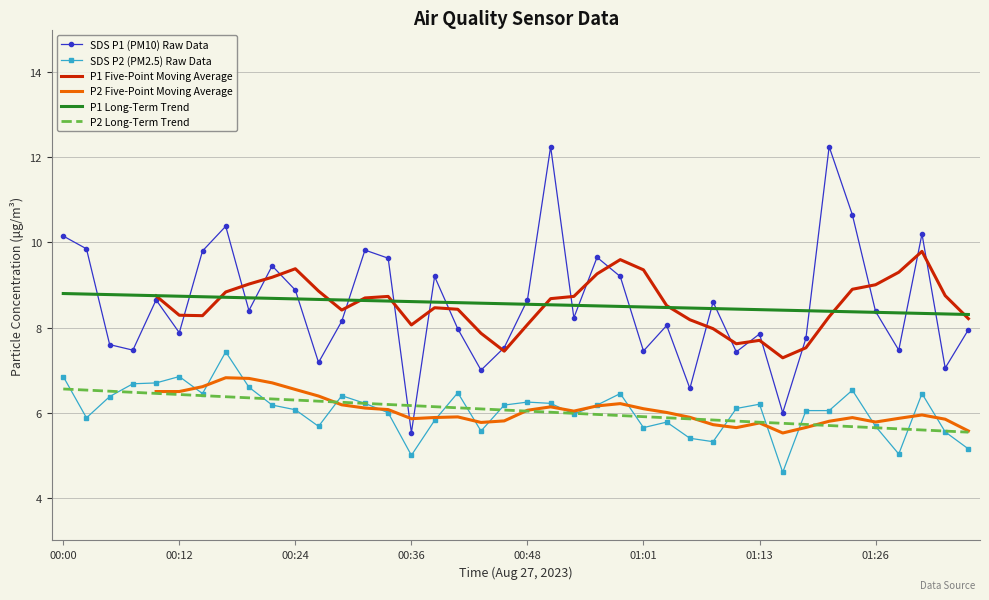

What is the value of the SDS P2 (PM2.5) Raw Data point at the 9th from the left?

6.6